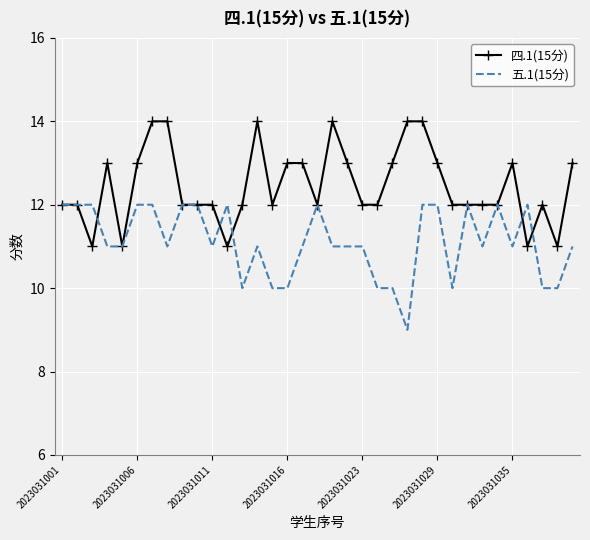

What is the minimum value for 五.1(15分)?

9